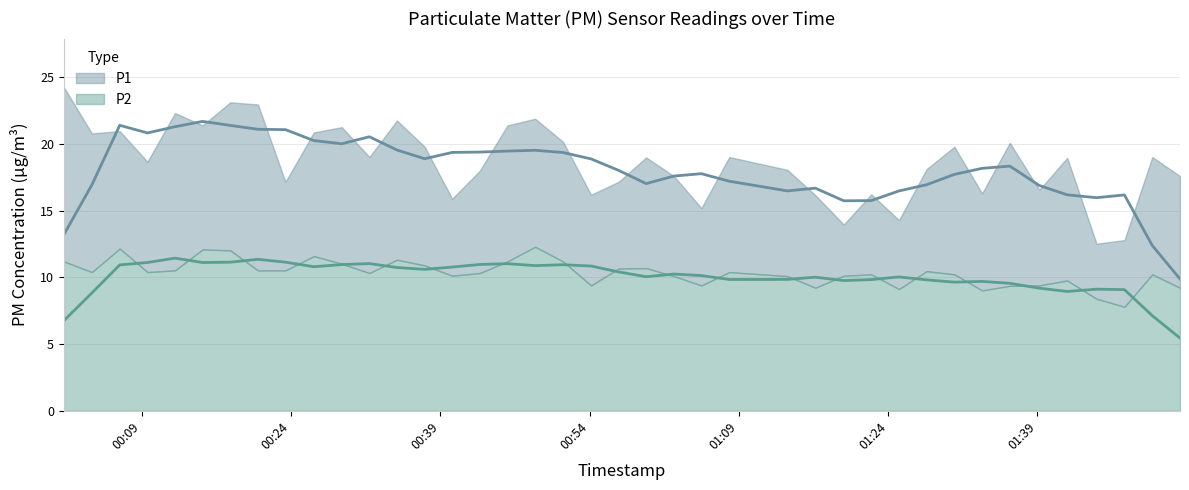

True or false: P2 and P1 intersect in this chart.

False